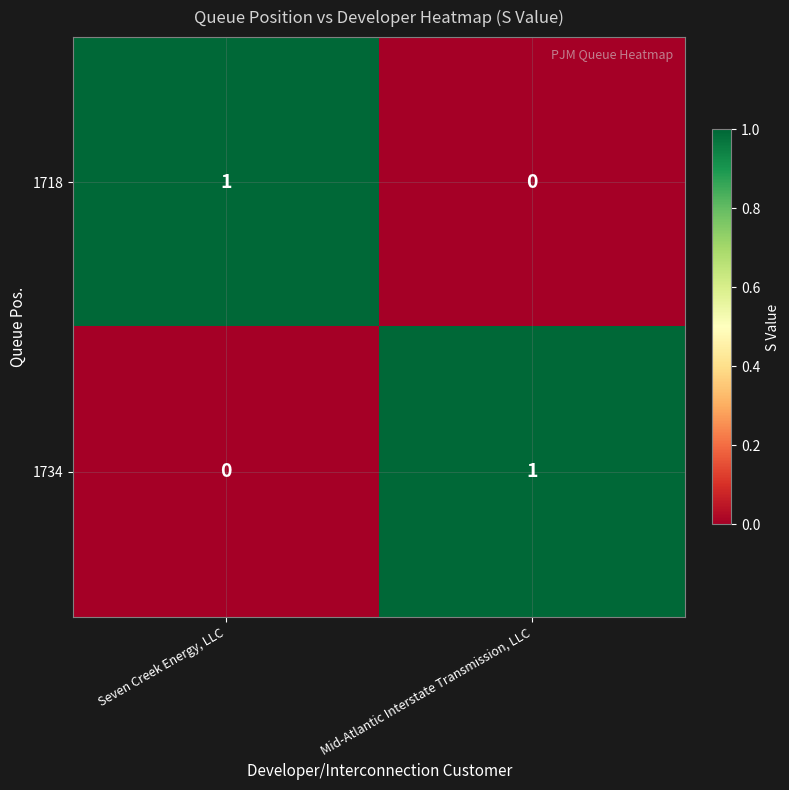

Is the value of 1734 at Seven Creek Energy, LLC greater than the value of 1718 at Seven Creek Energy, LLC?

No